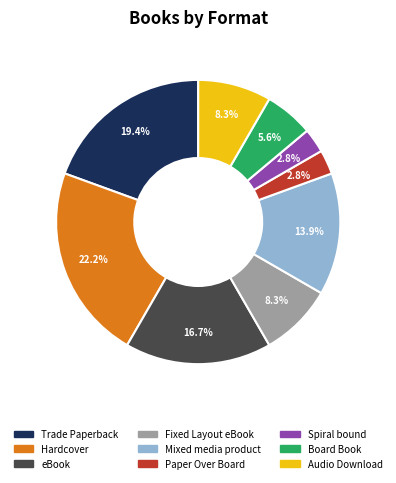

Count the number of slices in the pie.

9